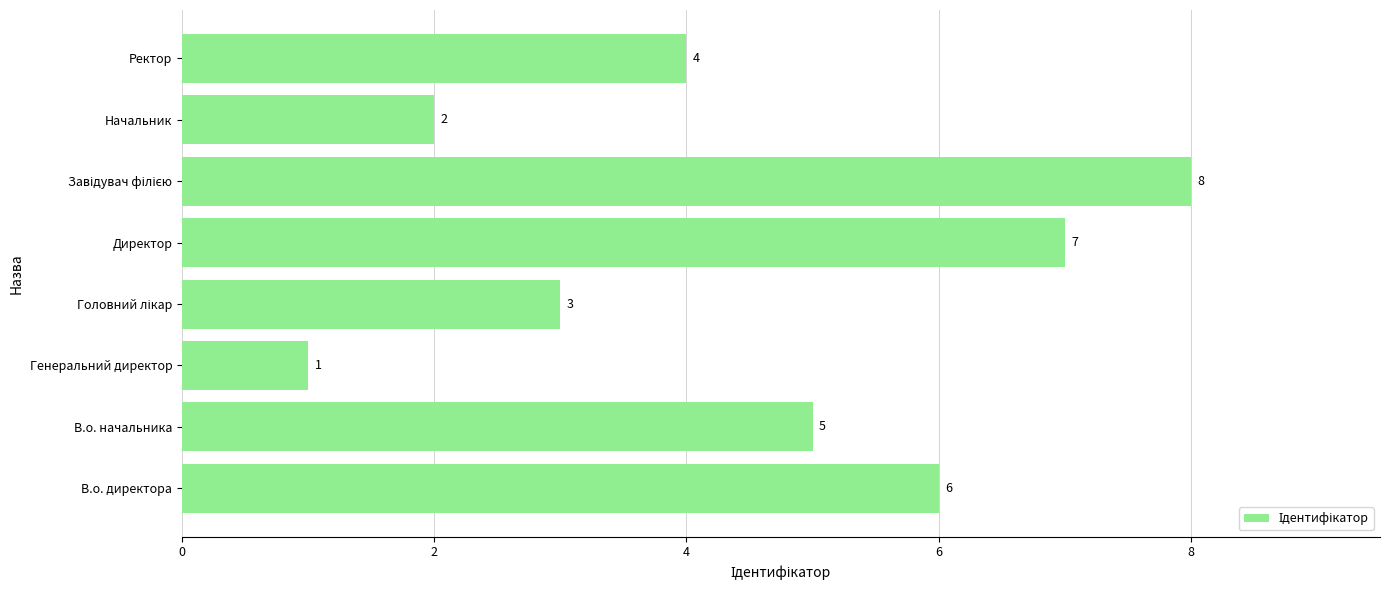

The chart shows a value of 7 at Директор. True or false?

True